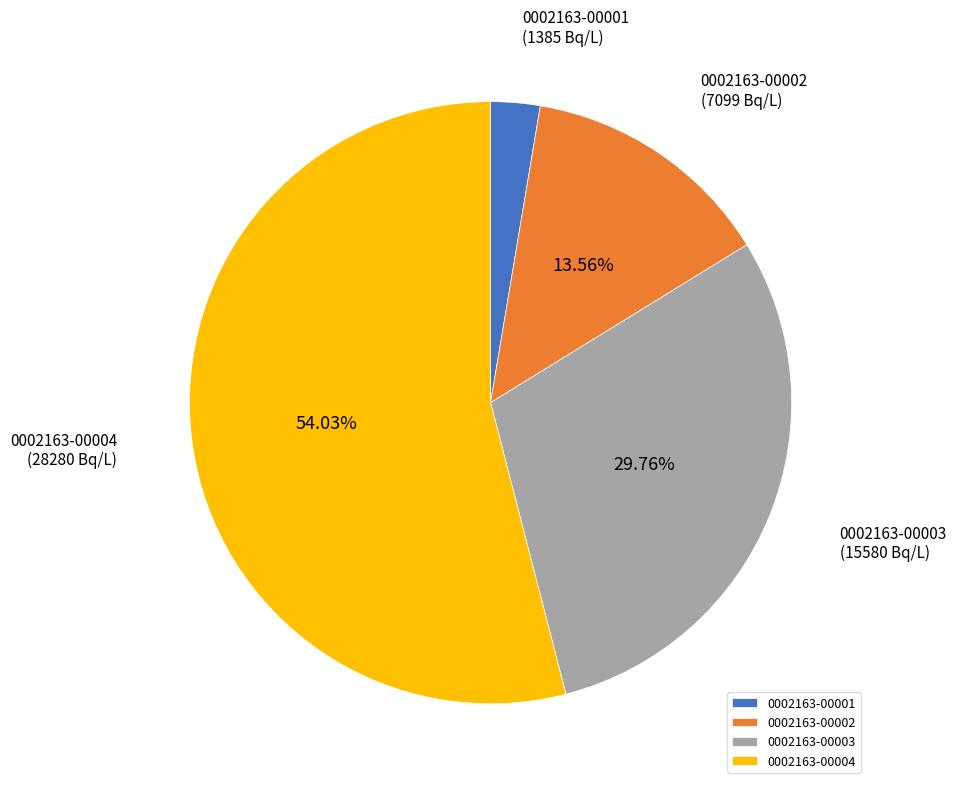

Between 0002163-00003 and 0002163-00001, which is larger?

0002163-00003